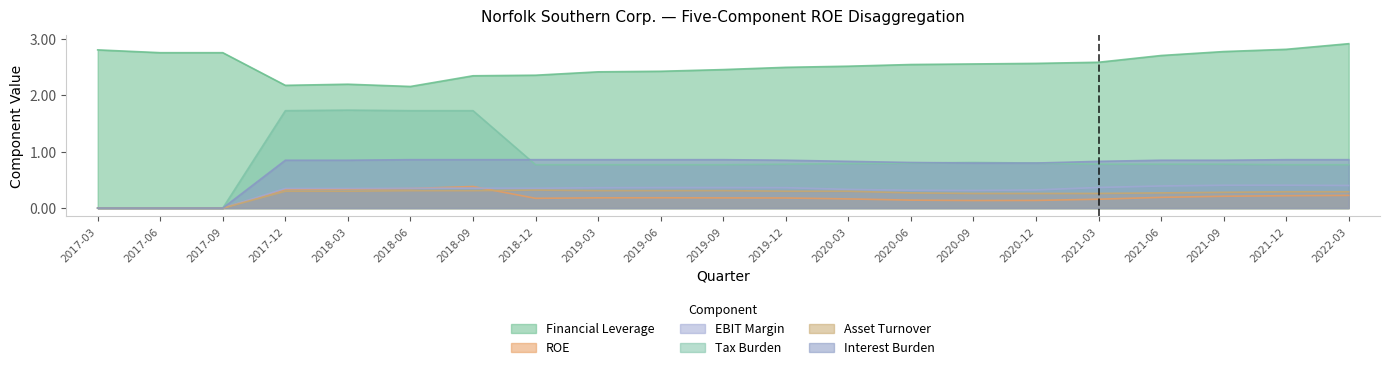

True or false: Tax Burden and Financial Leverage cross at least once.

False